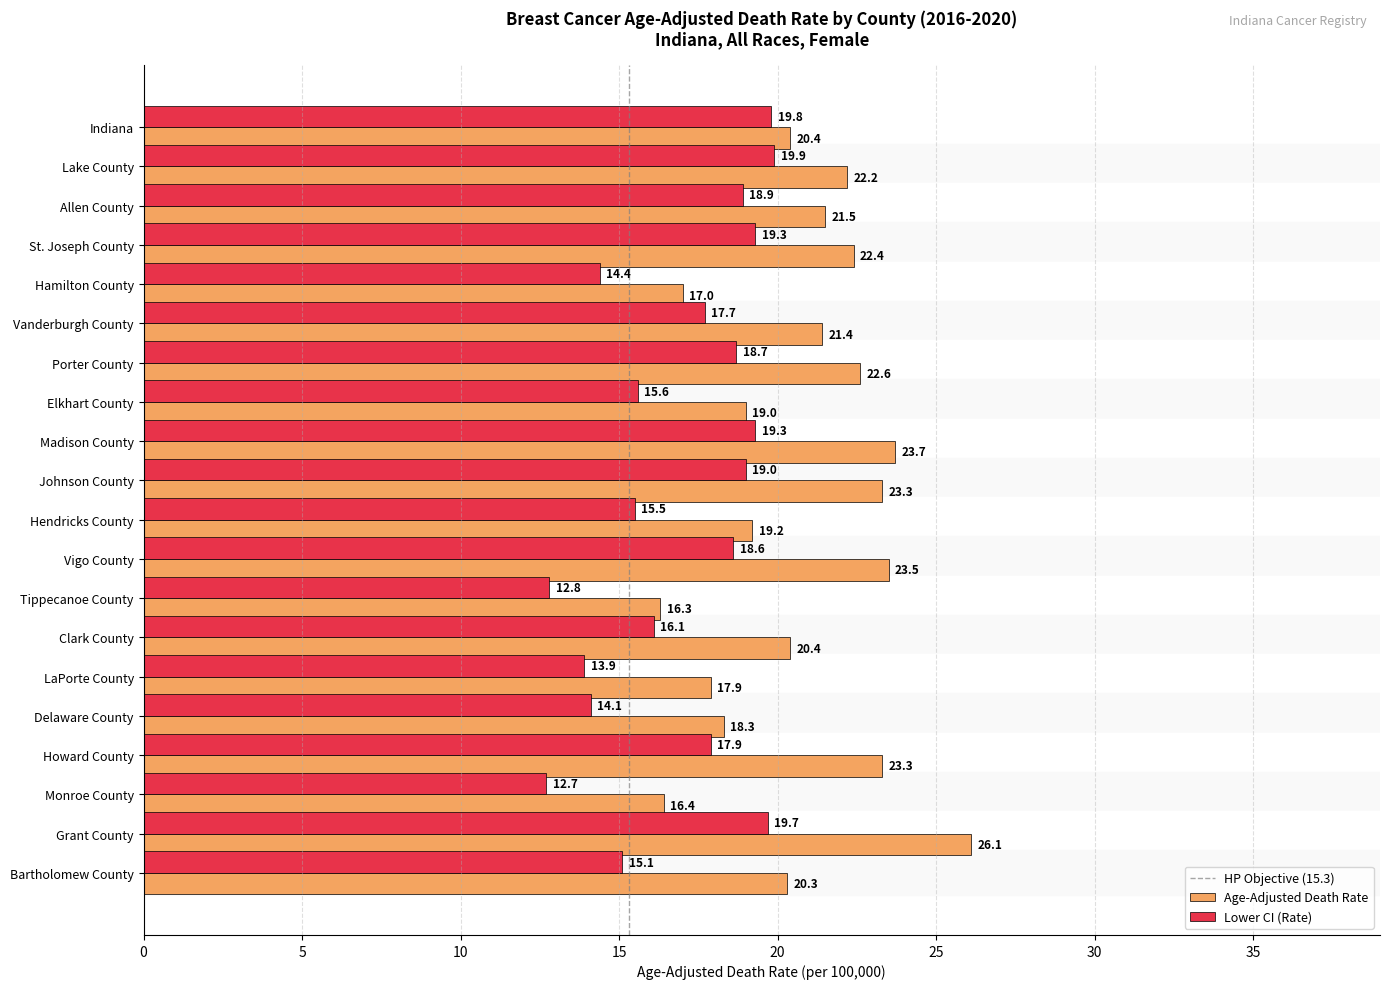

At how many categories does at least one series exceed 21?

10